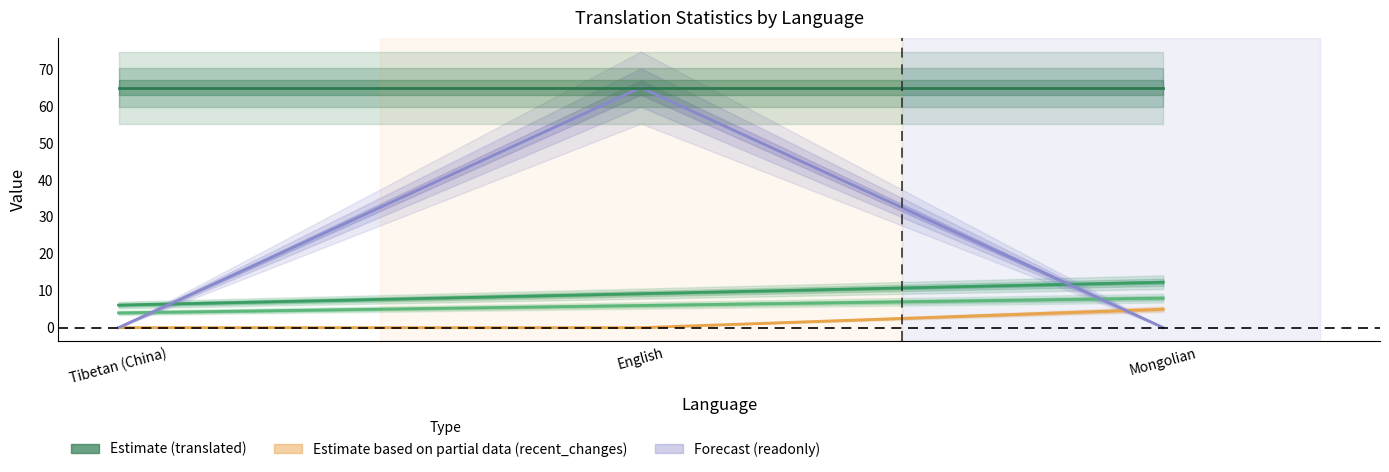

What position from the left is Mongolian?

3